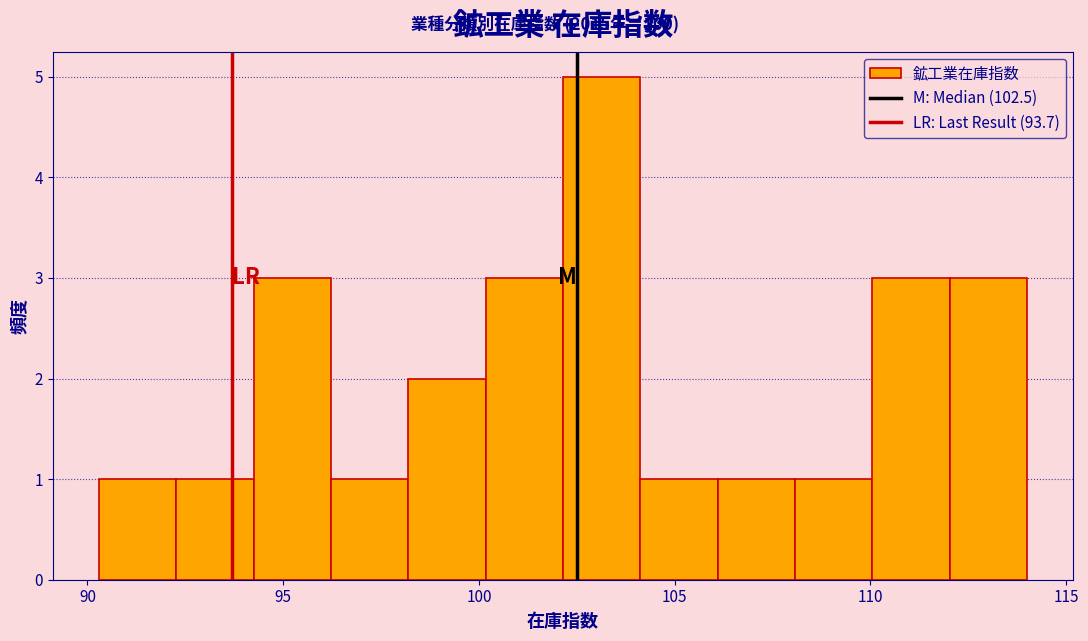

Around what value on the x-axis is the tallest bar? Give the approximate position of its centre, as read against the axis.

103.0